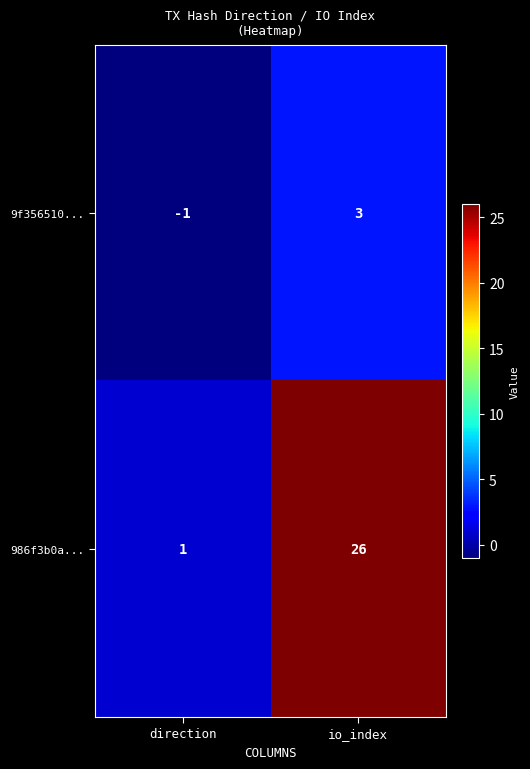

Between direction and io_index, which series saw the biggest shift?

986f3b0a...